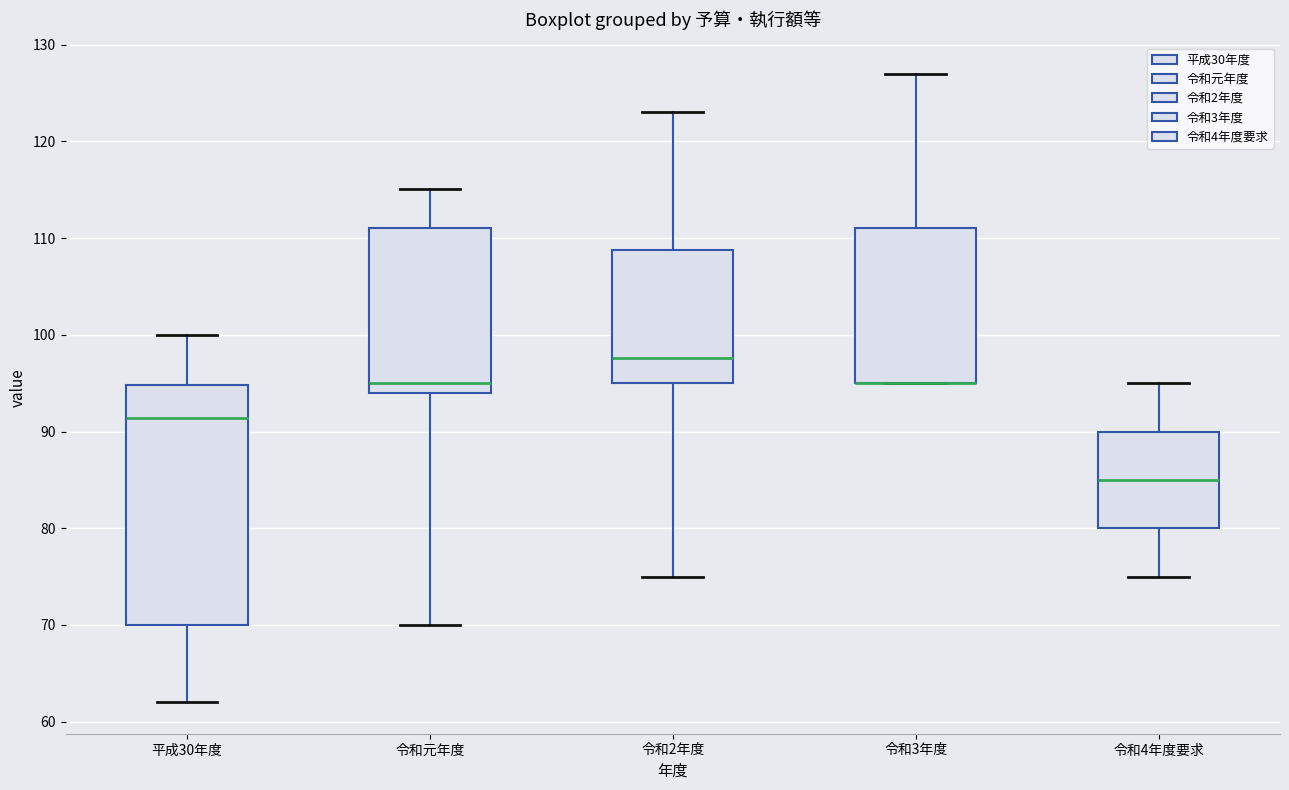

Where does the median line of the box for 平成30年度 sit on the y-axis? The values are not printed on the chart, so give them approximately, as read against the axis.

91